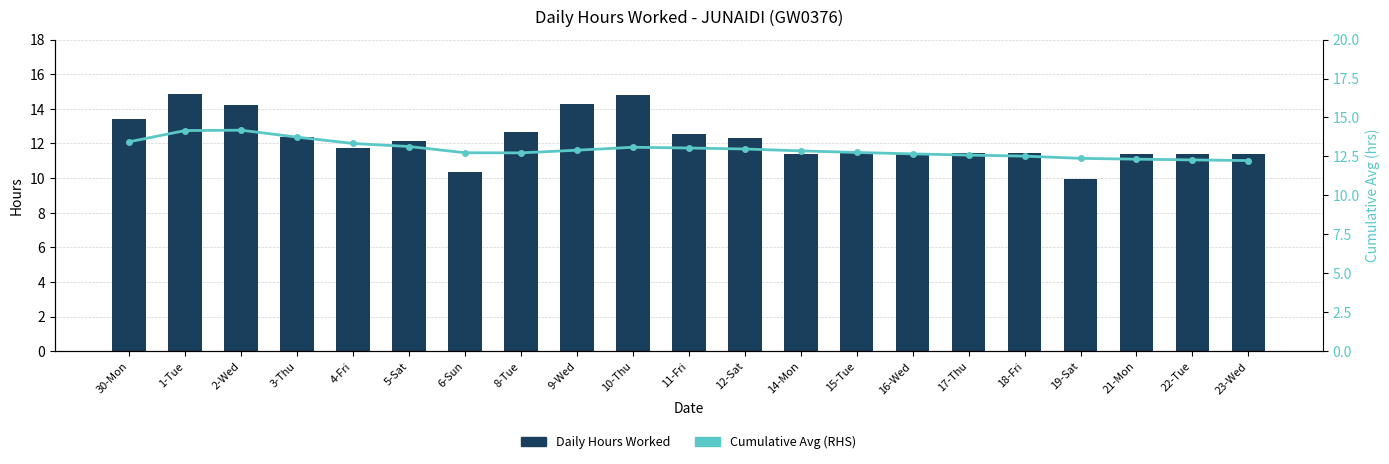

Are the bars grouped side by side (vs. stacked)?

Yes